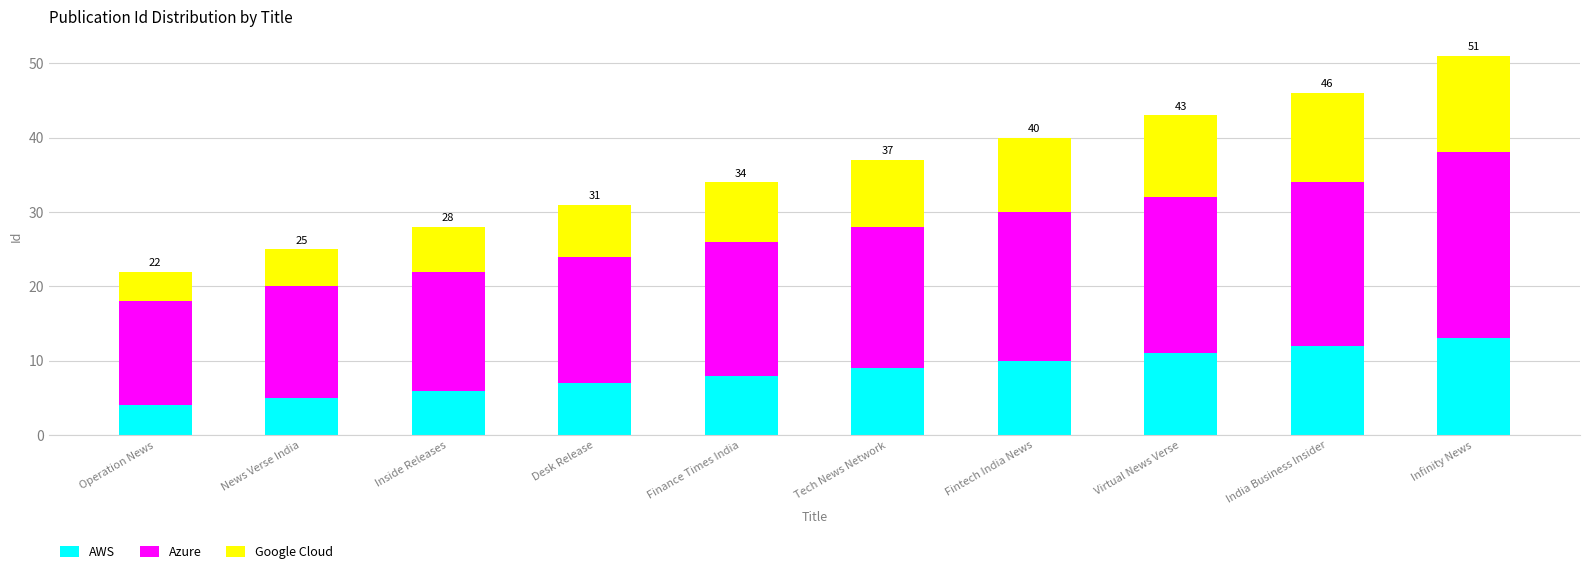

The AWS series shows 5 at Finance Times India. True or false?

False